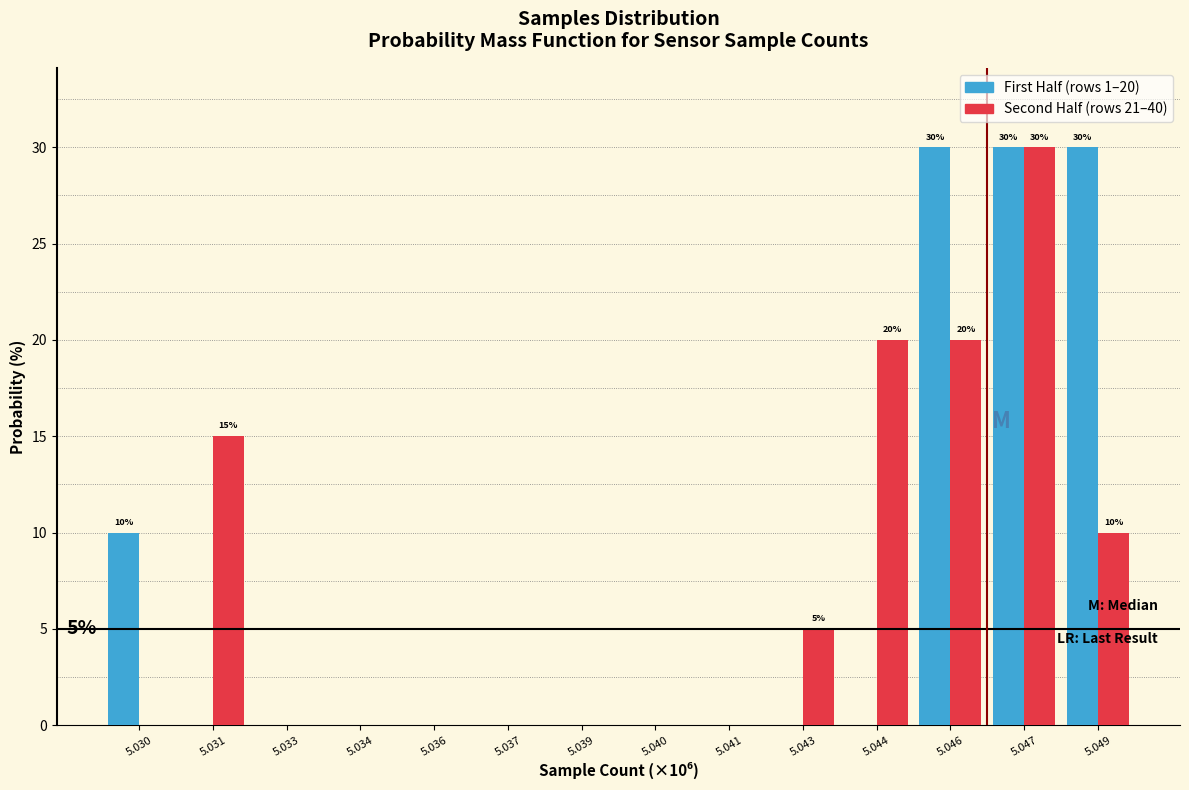

Reading left to right, extract all data points from this chart.

First Half: 5.030=10	5.031=0	5.033=0	5.034=0	5.036=0	5.037=0	5.039=0	5.040=0	5.041=0	5.043=0	5.044=0	5.046=30	5.047=30	5.049=30
Second Half: 5.030=0	5.031=15	5.033=0	5.034=0	5.036=0	5.037=0	5.039=0	5.040=0	5.041=0	5.043=5	5.044=20	5.046=20	5.047=30	5.049=10